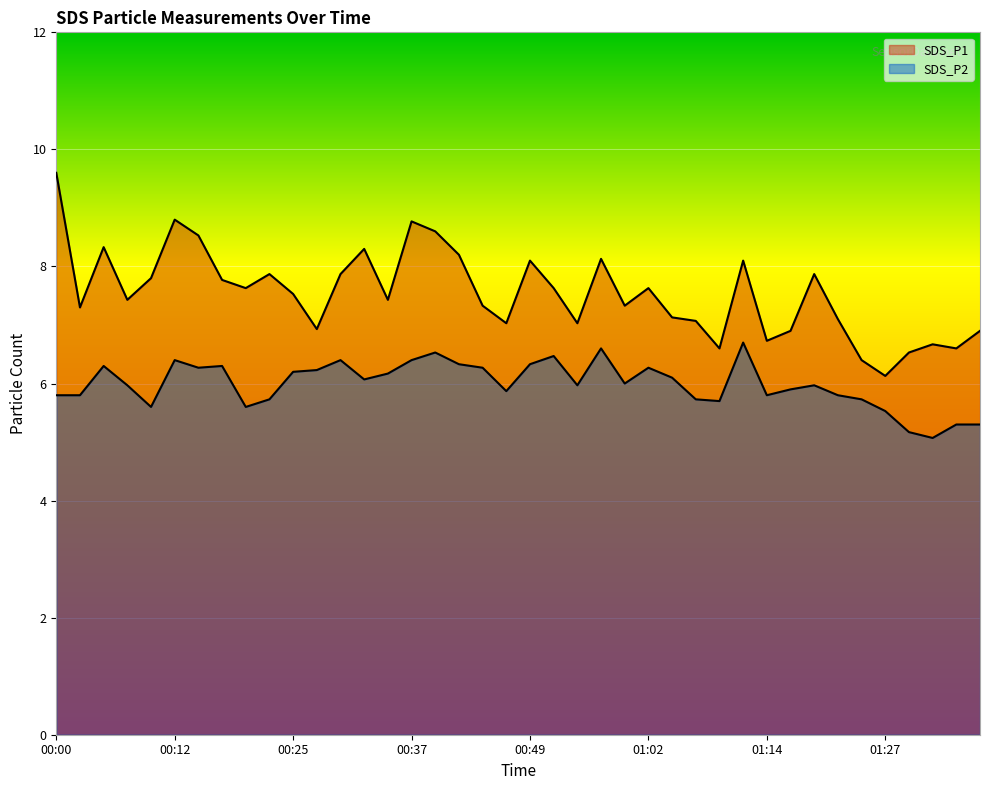

The value of SDS_P1 at 01:17 is 6.9. True or false?

True